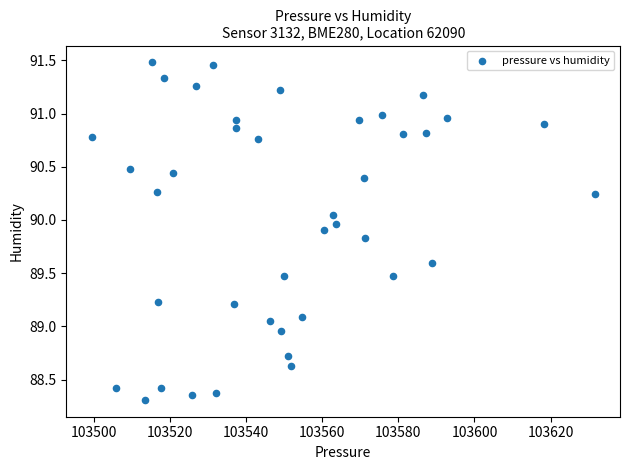

What is the range of Y values (max minus min)?

3.2